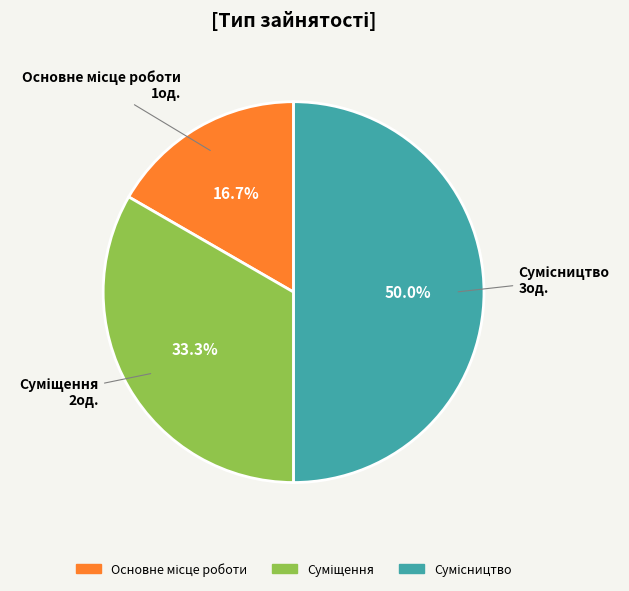

Rank the categories by value from highest to lowest.

Сумісництво, Суміщення, Основне місце роботи